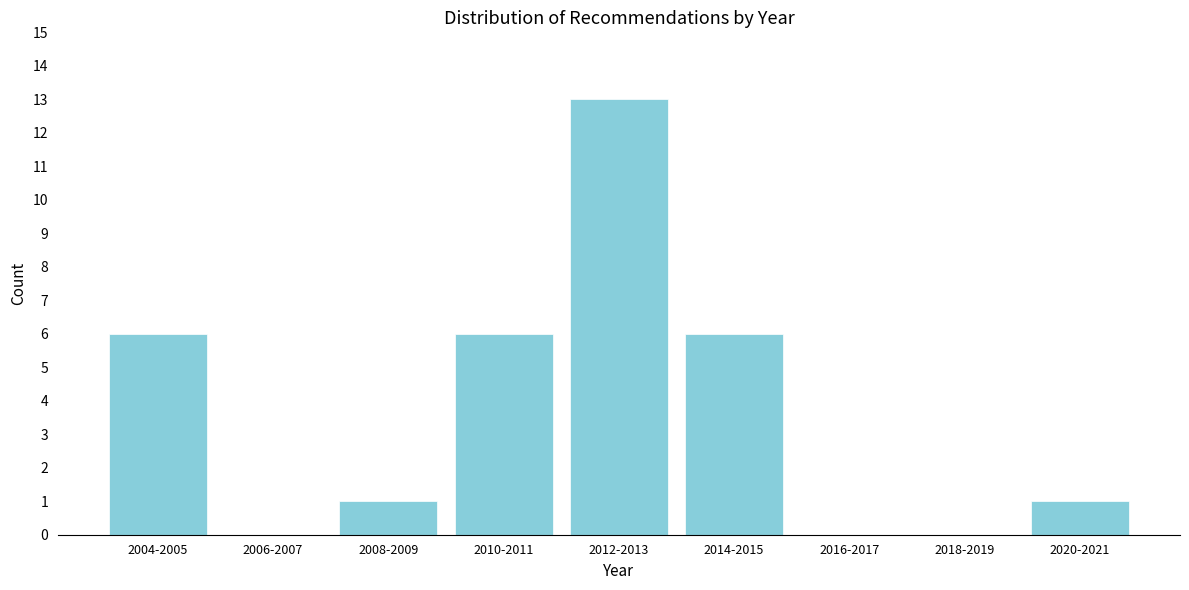

Reading left to right, transcribe all the data shown in this chart.

2004-2005=6	2006-2007=0	2008-2009=1	2010-2011=6	2012-2013=13	2014-2015=6	2016-2017=0	2018-2019=0	2020-2021=1